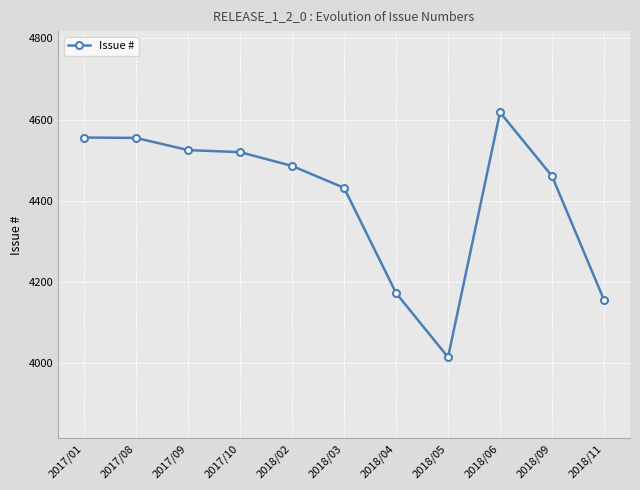

Is it true that the value at 2017/10 is 4520?

True